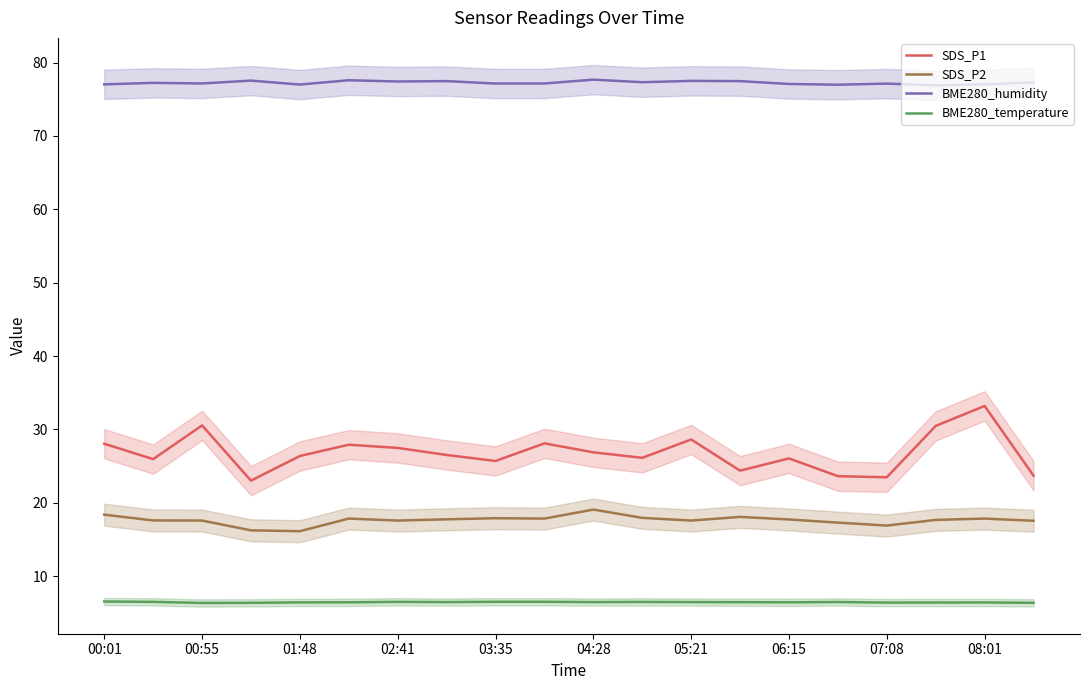

What is the maximum value for BME280_humidity?

77.7